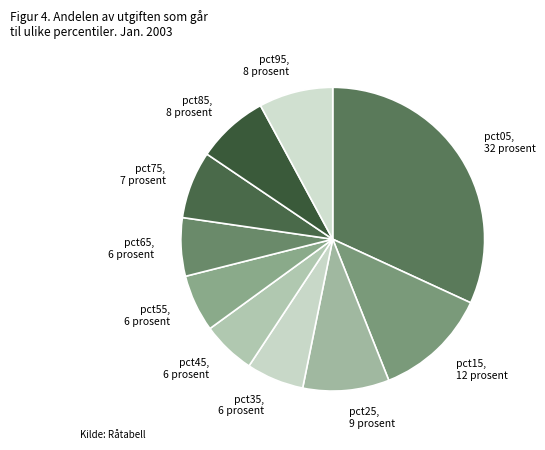

True or false: pct85 accounts for 1% of the total.

False